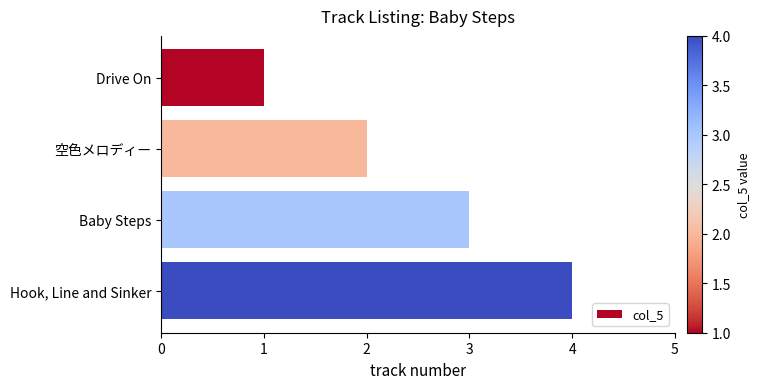

What is the difference between the maximum and minimum values?

3